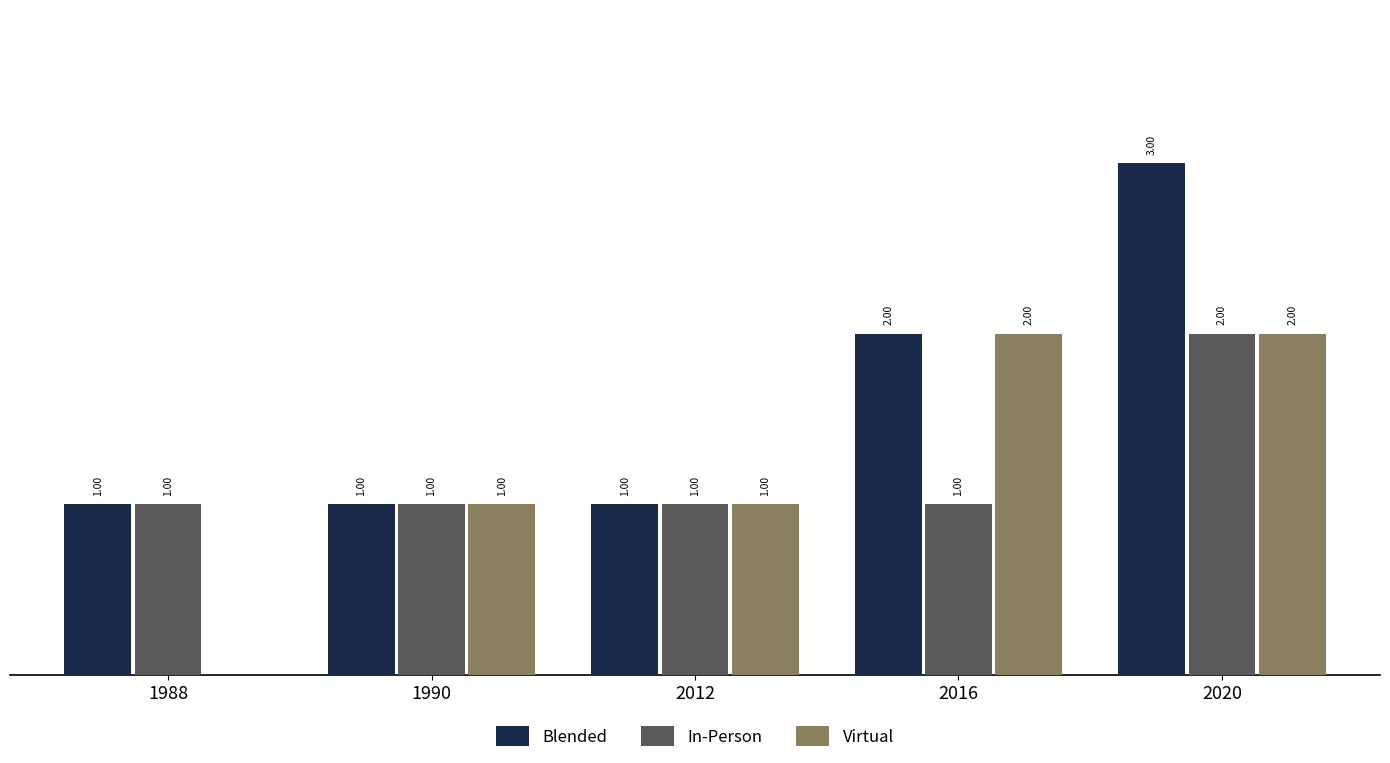

Which series has the largest total across all categories?

Blended